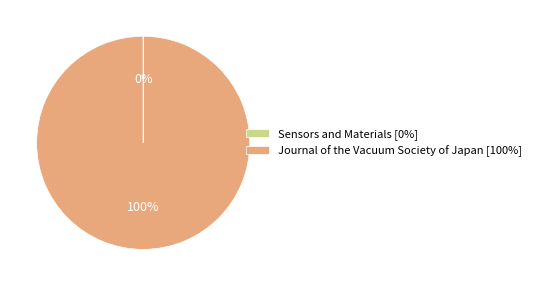

Does any single category account for the majority?

Yes